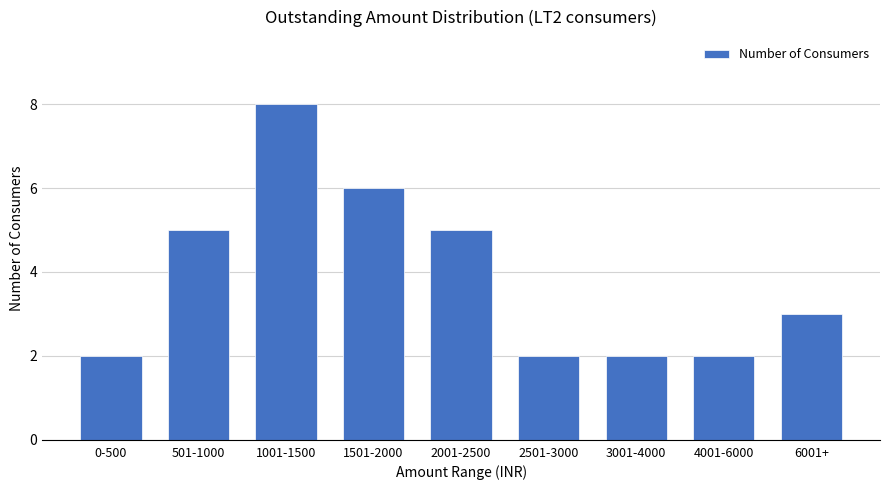

What is the average value?

4